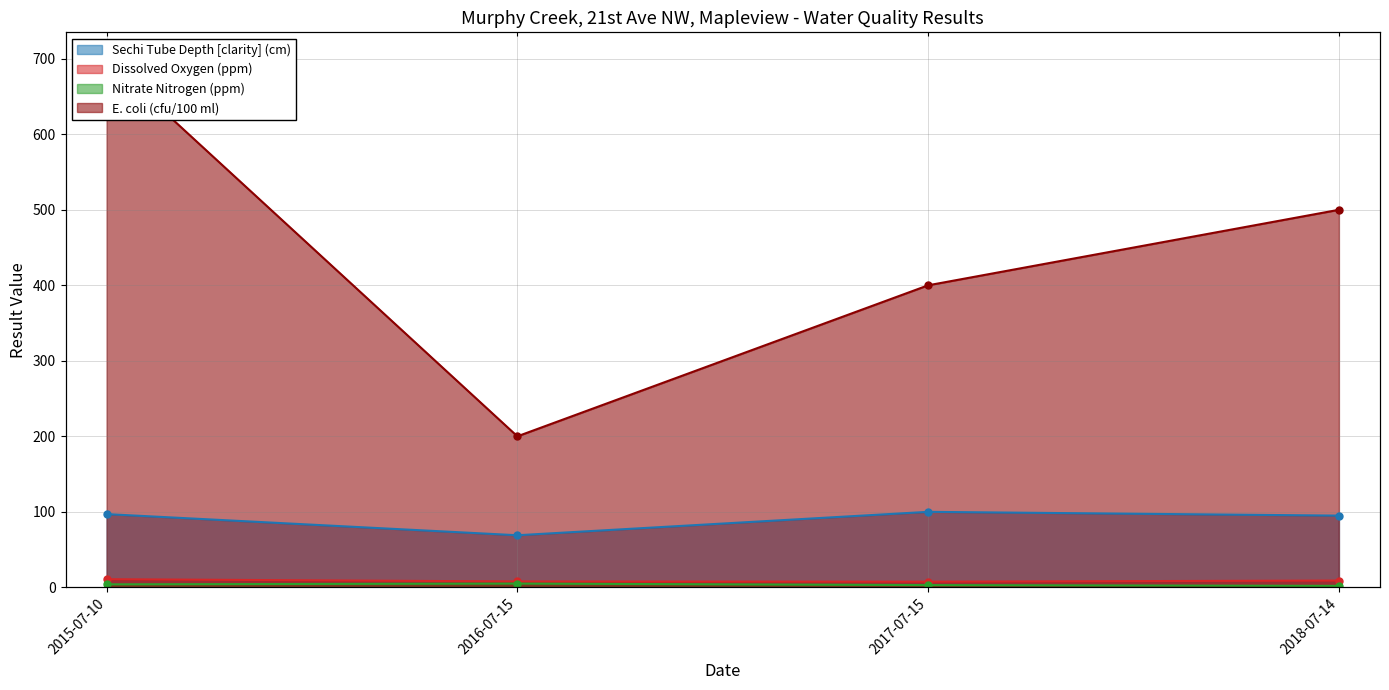

True or false: Nitrate Nitrogen (ppm) and Sechi Tube Depth [clarity] (cm) intersect in this chart.

False